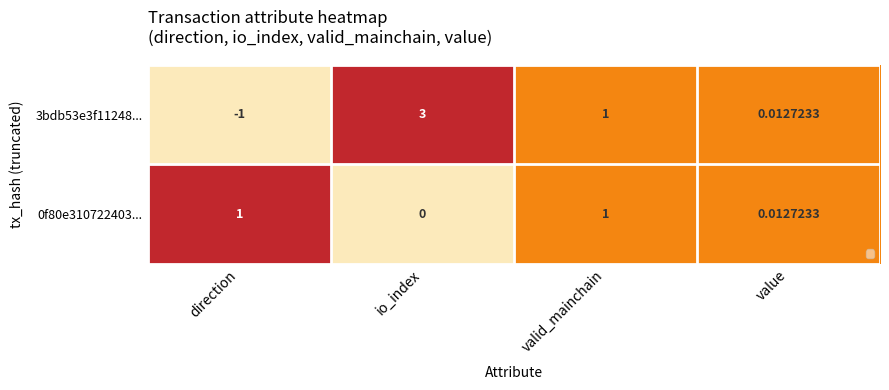

Which category has the highest value across all series?

io_index